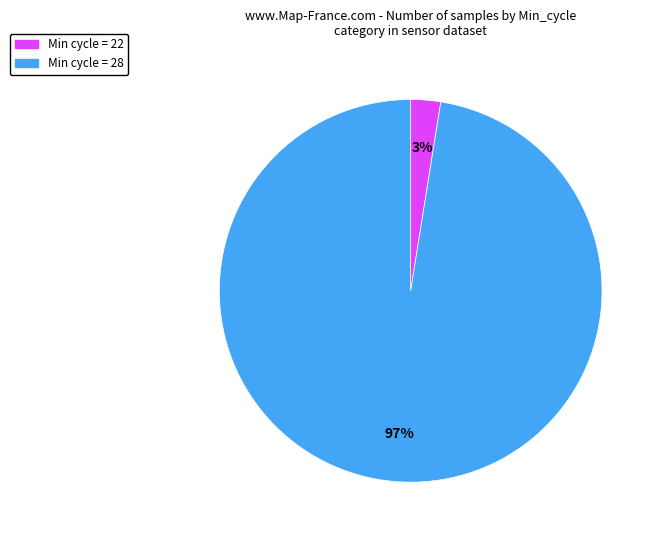

Is the sum of Min cycle = 22 and Min cycle = 28 greater than half?

Yes